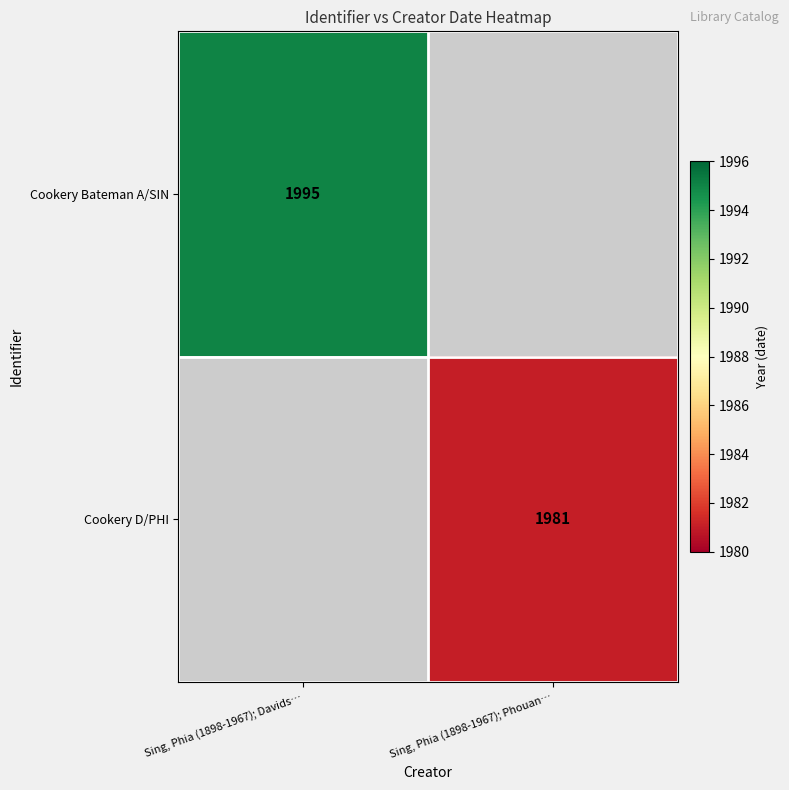

True or false: Cookery D/PHI has a value of 1981 at Sing, Phia (1898-1967); Phouan….

True